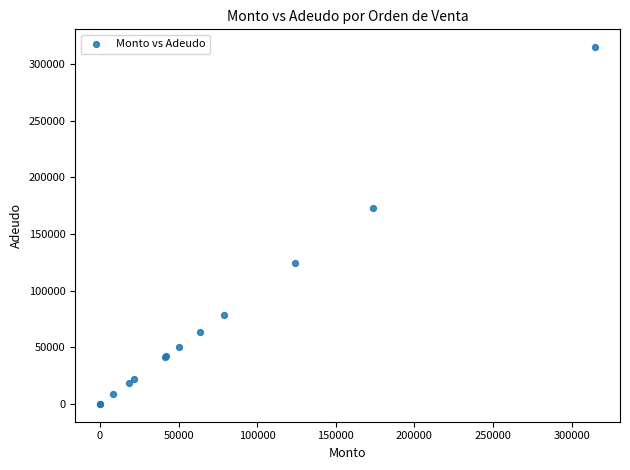

What Y value in the scatter plot is closest to 157500?

173363.9